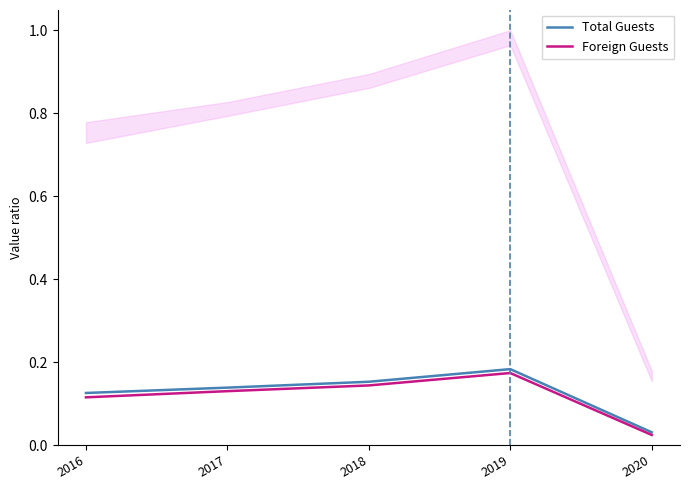

What is the sum of all Total Guests values?

0.6